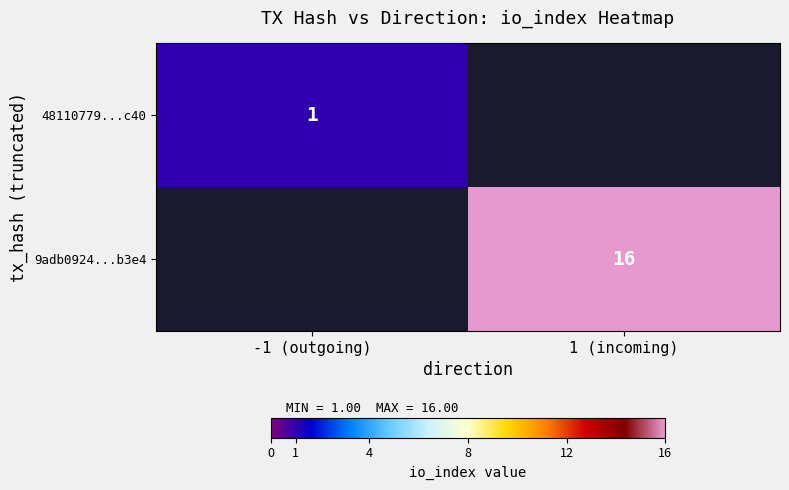

What is the spread (max minus min) of values at -1 (outgoing)?

1